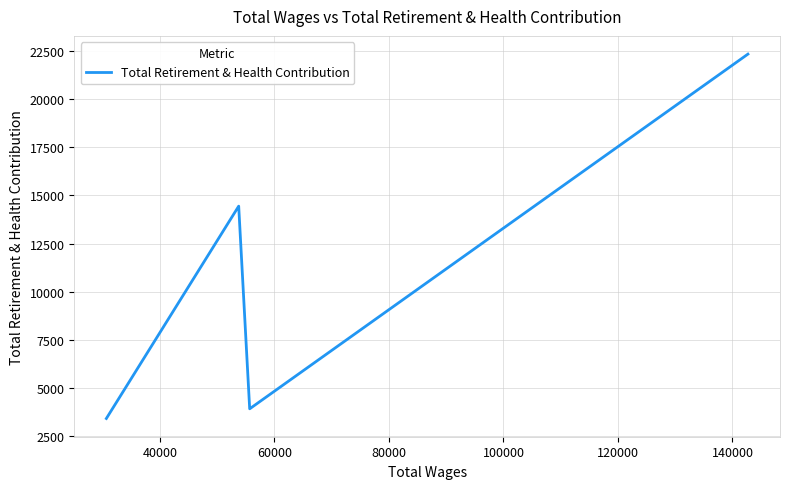

What is the difference between the second highest and second lowest values?

10533